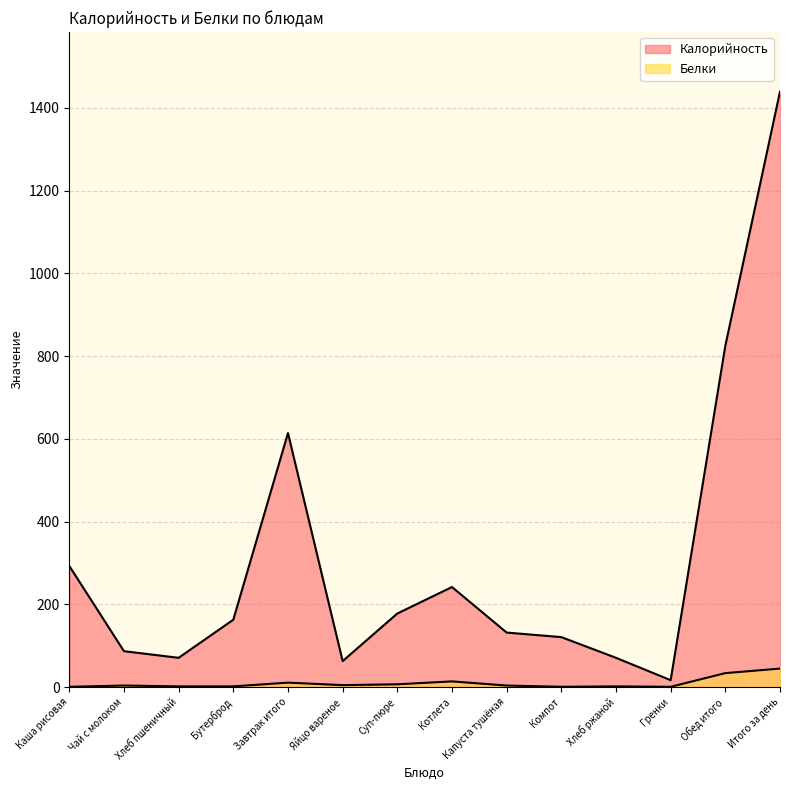

At which category does Калорийность reach its first local valley?

Хлеб пшеничный